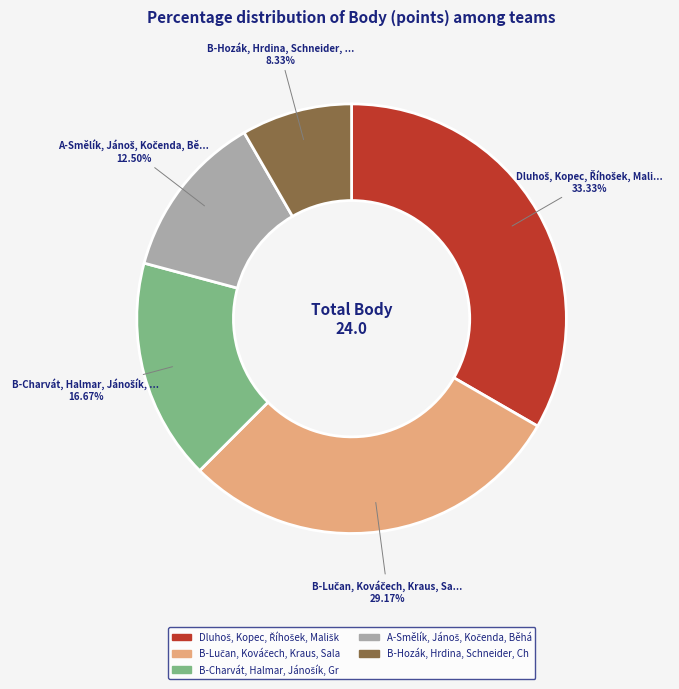

Does any single category account for the majority?

No